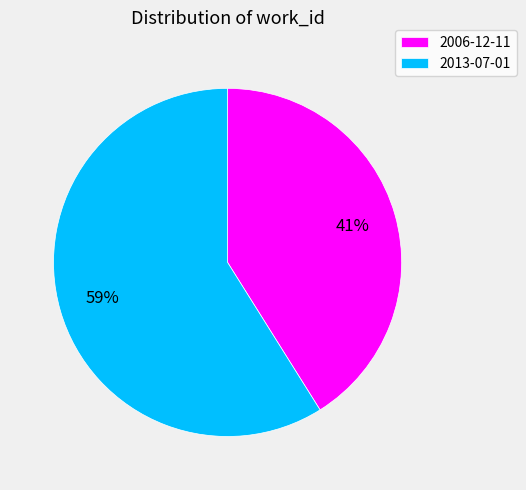

True or false: 2013-07-01 accounts for 53% of the total.

False